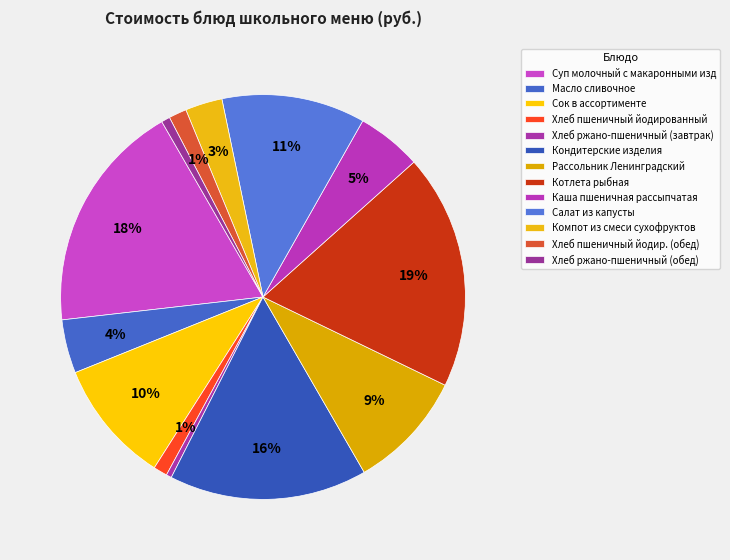

What is the change in value from Котлета рыбная to Хлеб пшеничный йодир. (обед)?

-32.9